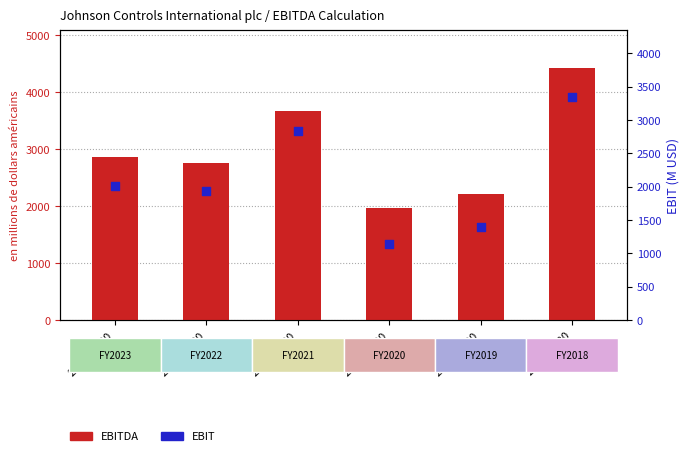

Which series has the largest total across all categories?

EBITDA